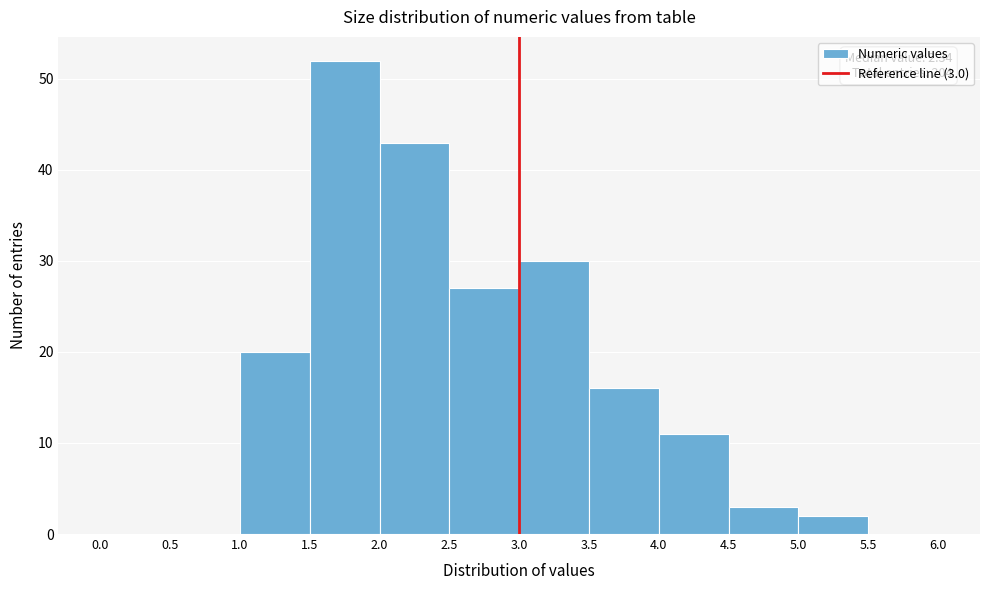

Which range on the x-axis has the tallest bar?

1.5 to 2.0